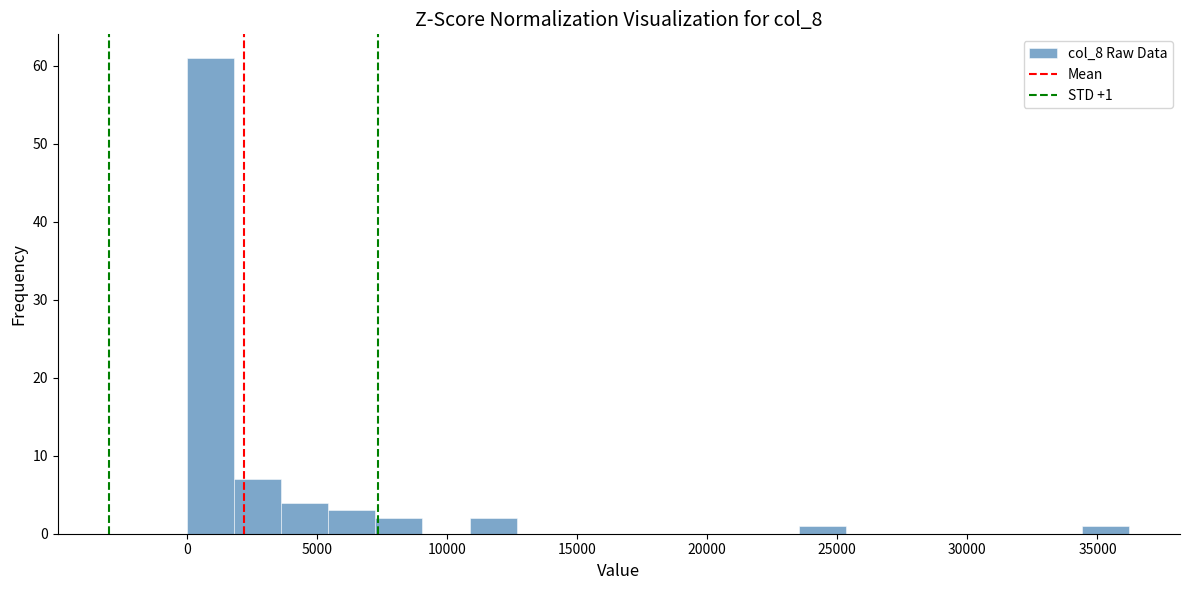

Around what value on the x-axis is the tallest bar? Give the approximate position of its centre, as read against the axis.

1000